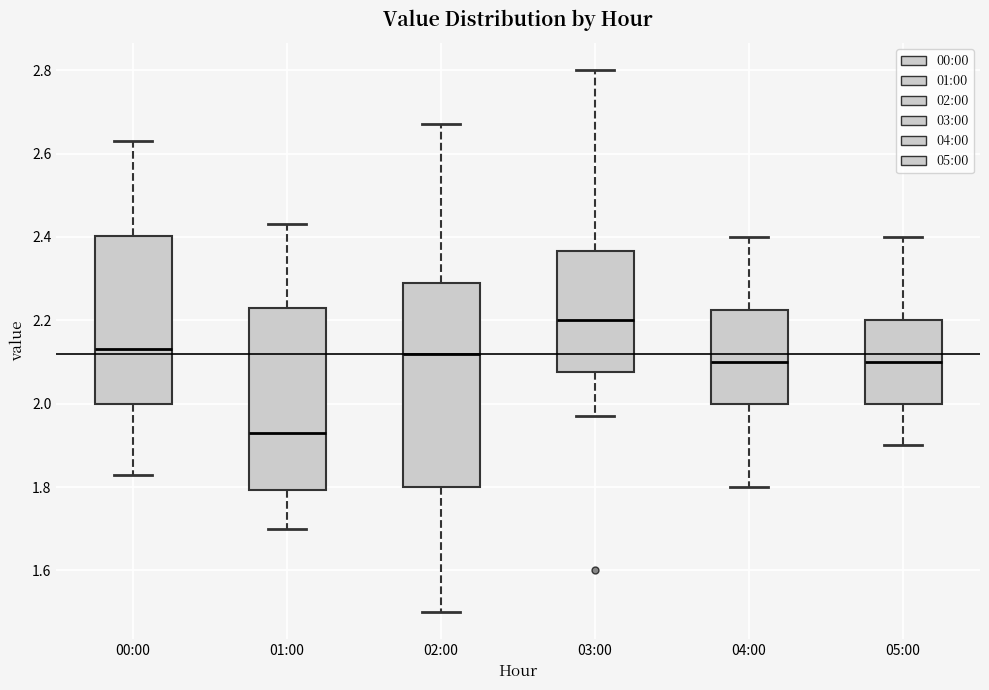

Comparing the boxes themselves (not the whiskers), which one is the tallest?

02:00